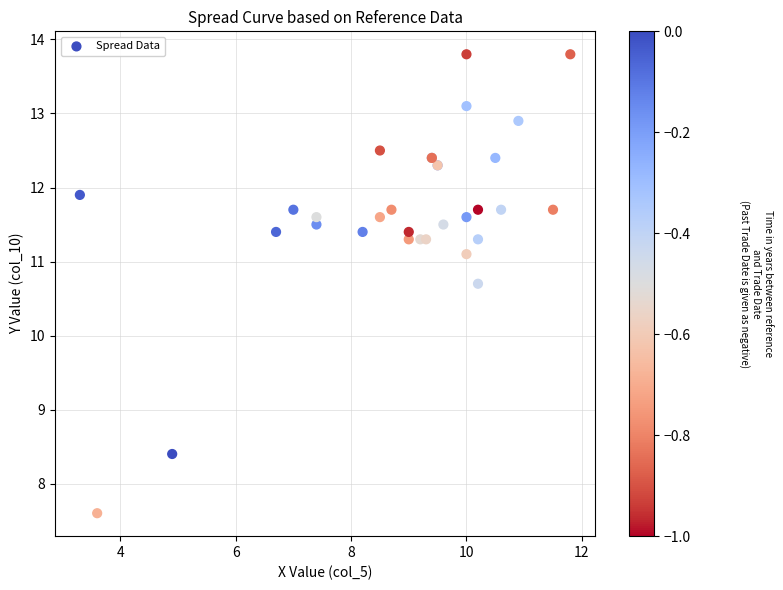

What Y value in the scatter plot is closest to 10?

10.7